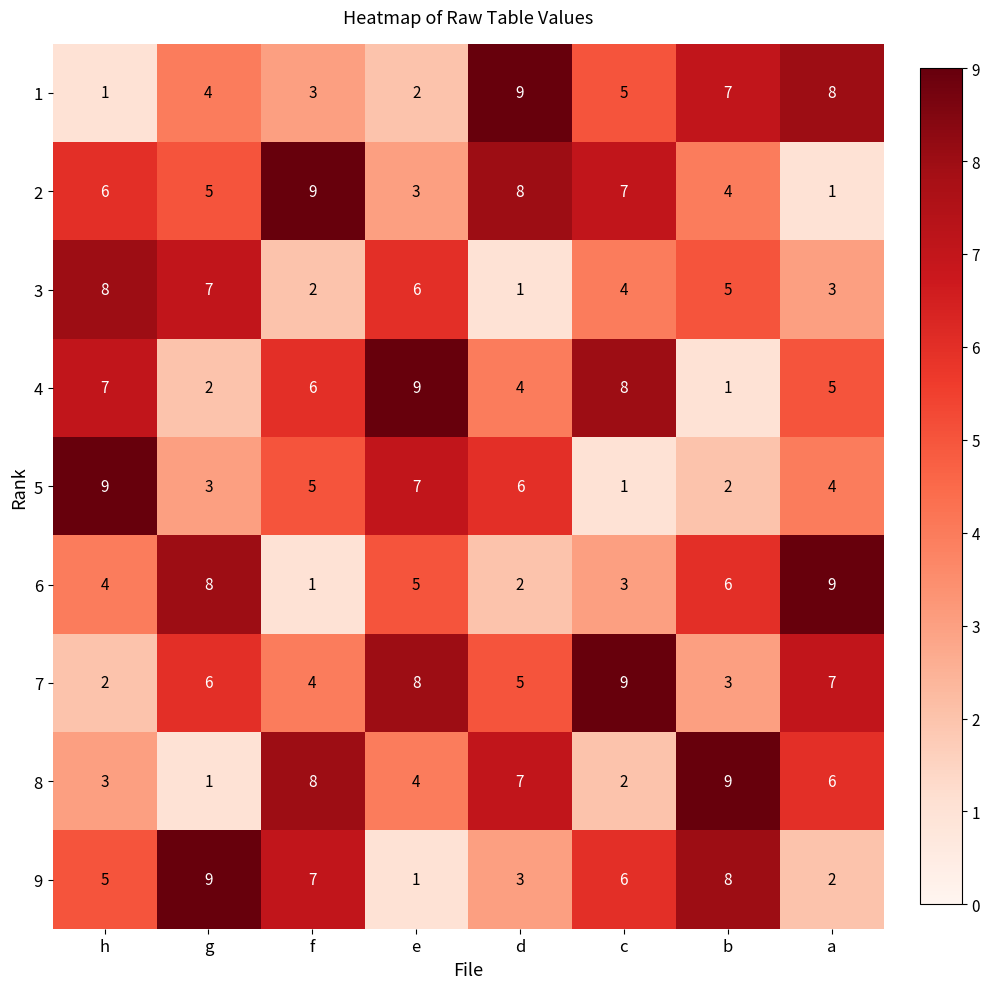

What is the maximum value shown in the chart?

9